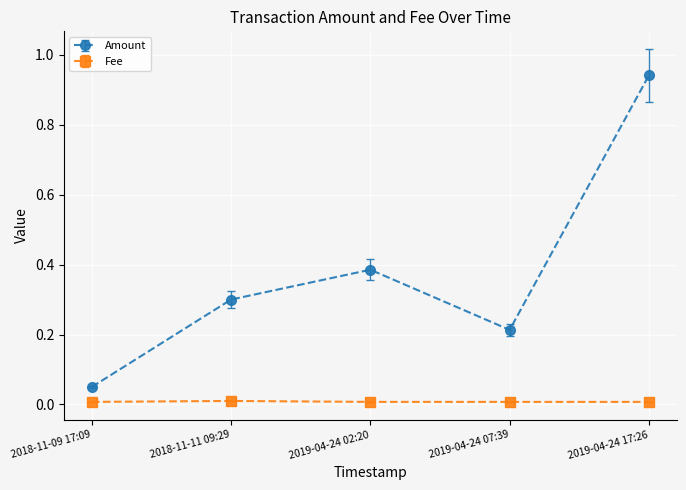

What is the label of the 1st point from the right?

2019-04-24 17:26